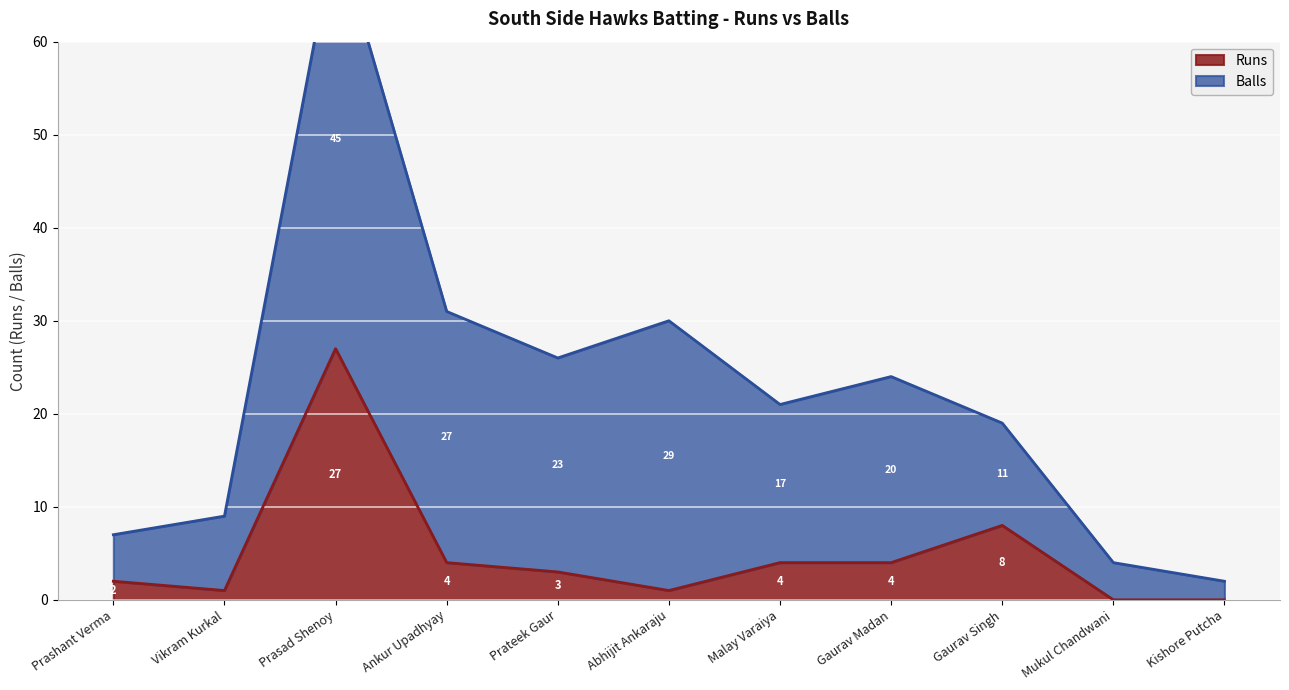

What is the value of the 2nd point from the left?

1